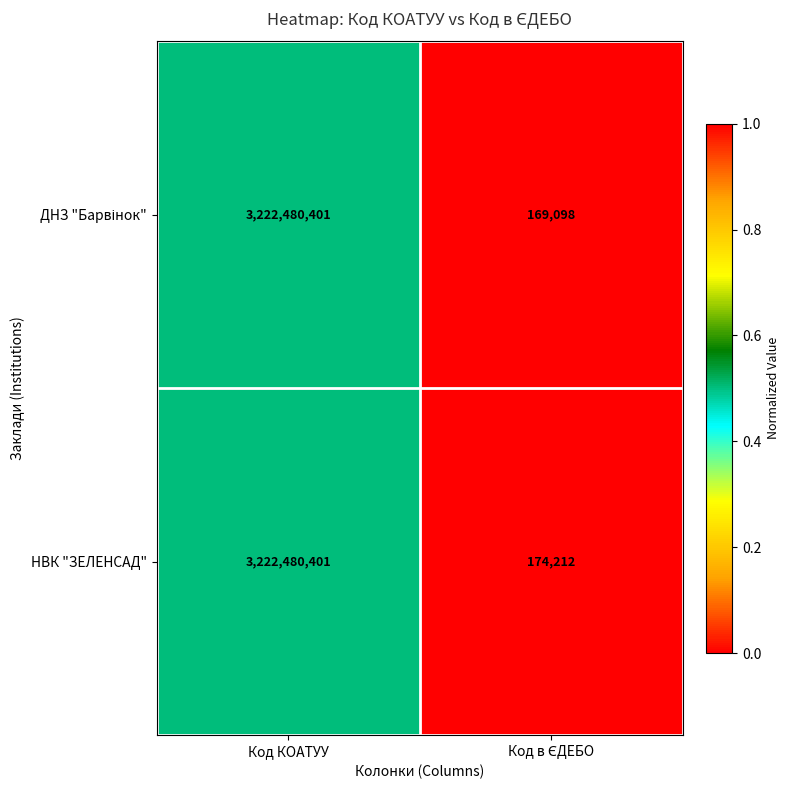

Which category has the highest value in the НВК "ЗЕЛЕНСАД" series?

Код КОАТУУ